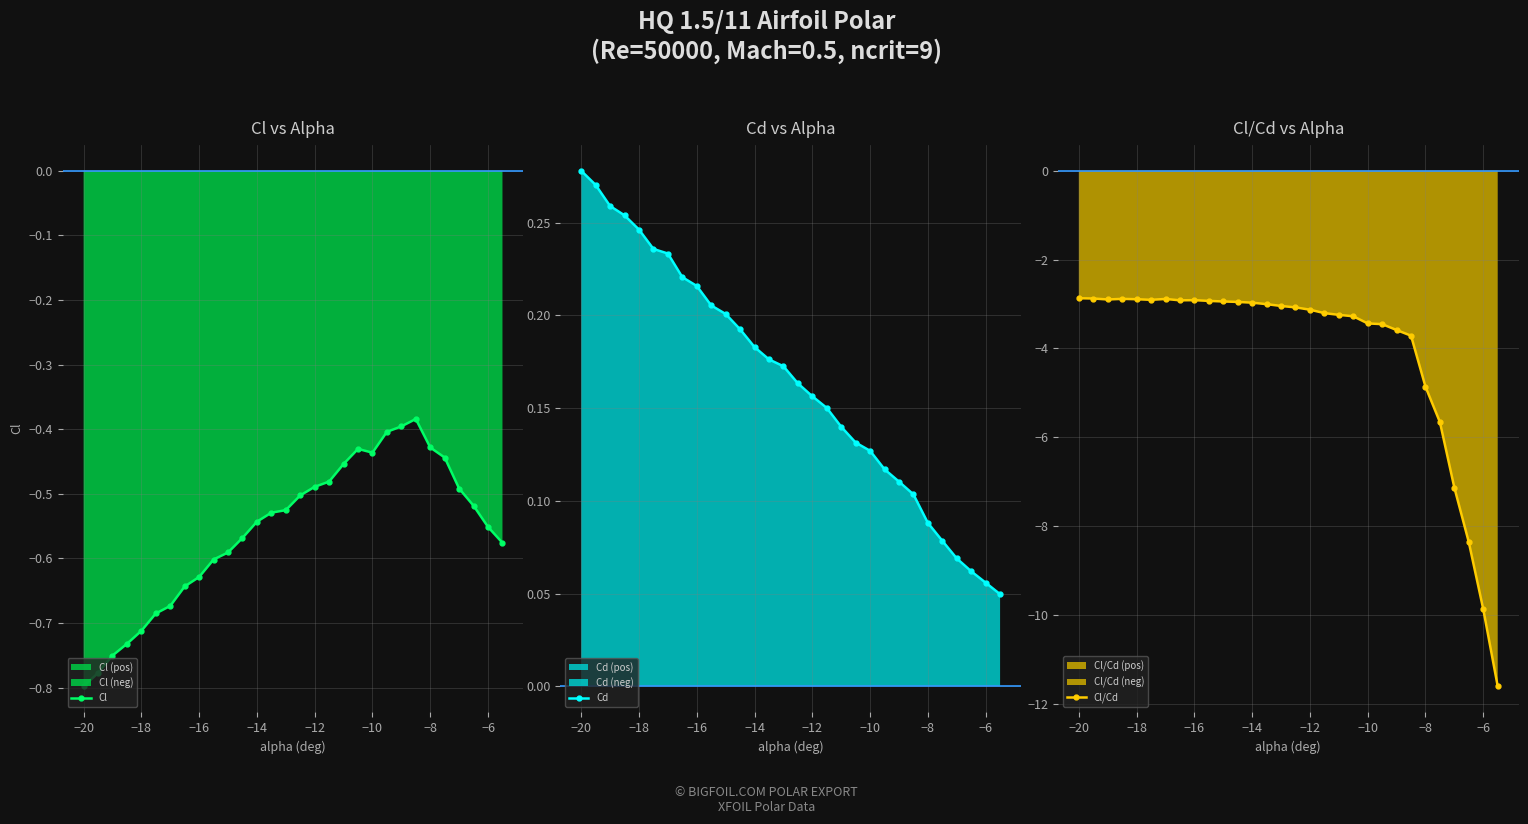

True or false: Cl has a value of -0.8 at −12.

False